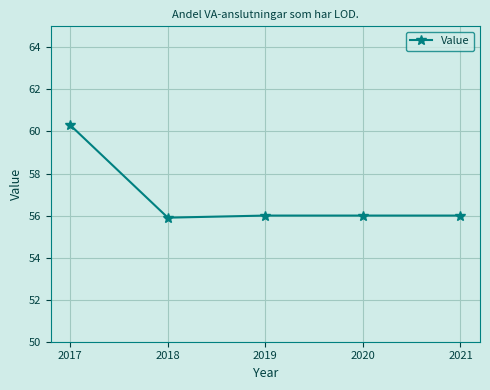

Reading left to right, transcribe all the data shown in this chart.

2017=60.3	2018=55.9	2019=56.0	2020=56.0	2021=56.0